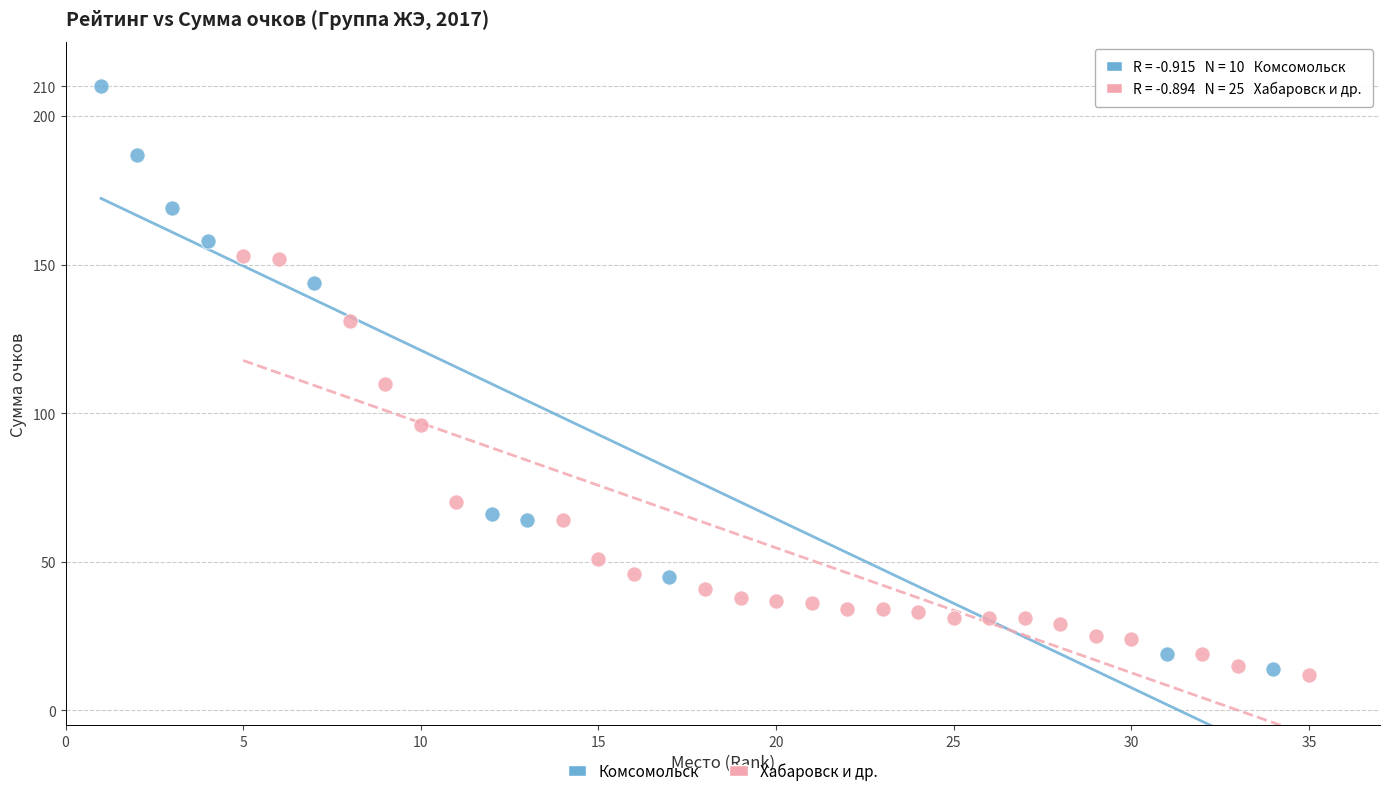

Which series reaches the minimum Y coordinate?

Хабаровск и др.